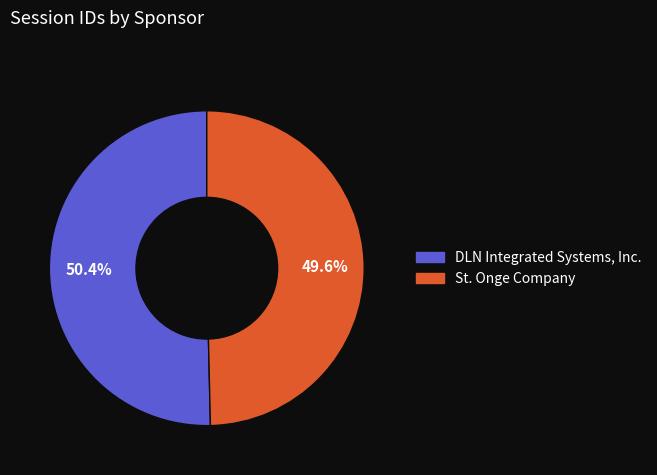

What is the ratio of the value at St. Onge Company to the value at DLN Integrated Systems, Inc.?

1.0